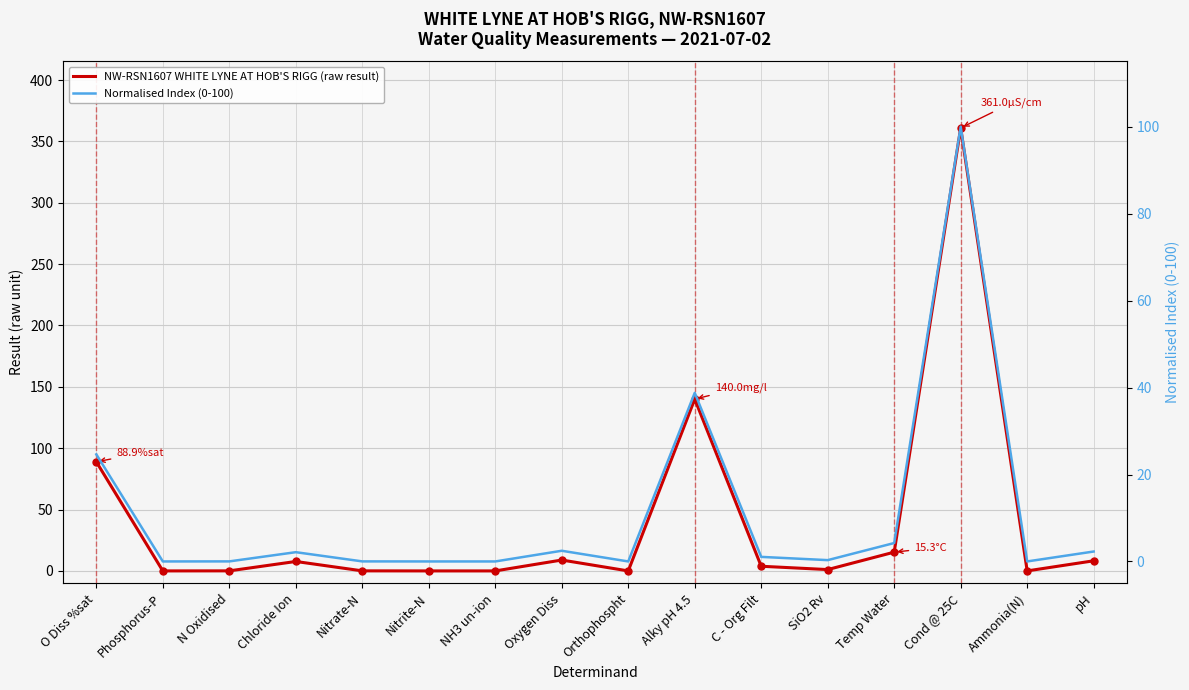

Is this an area chart (filled region under the line)?

No